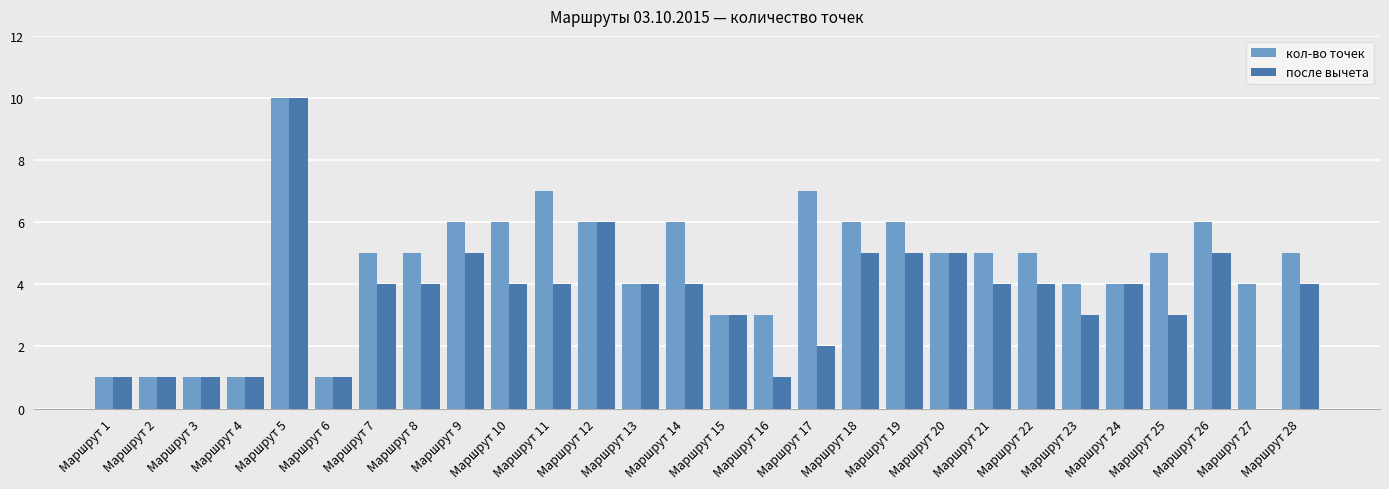

What are all the series names shown in the legend?

кол-во точек, после вычета